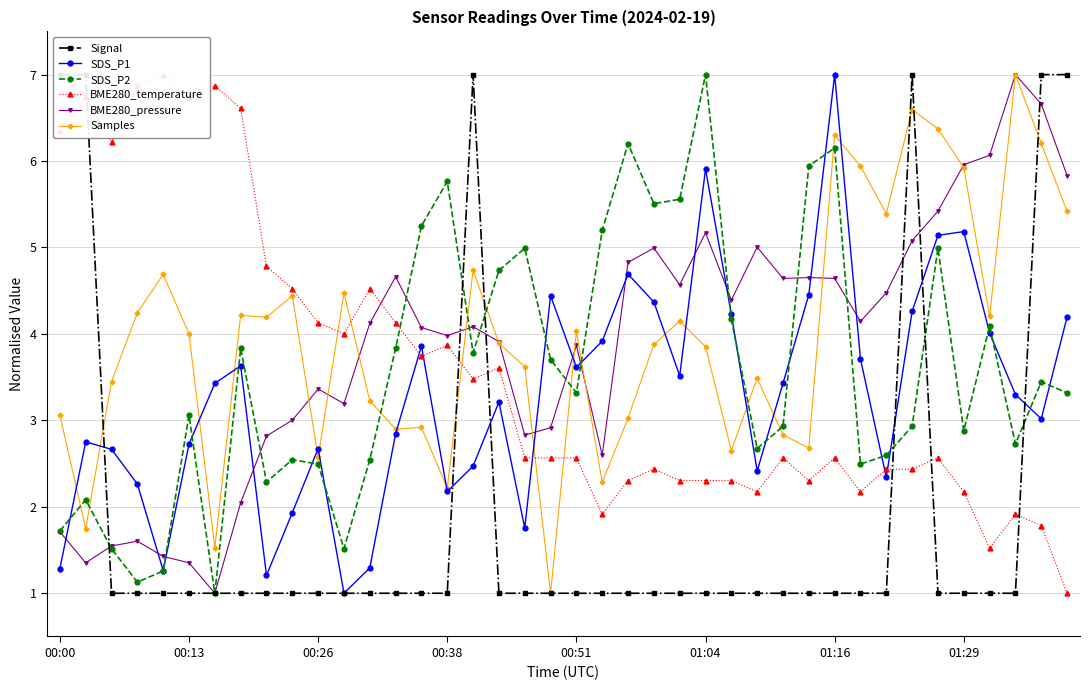

What is the difference between the second highest and minimum values in the BME280_pressure series?

5.7